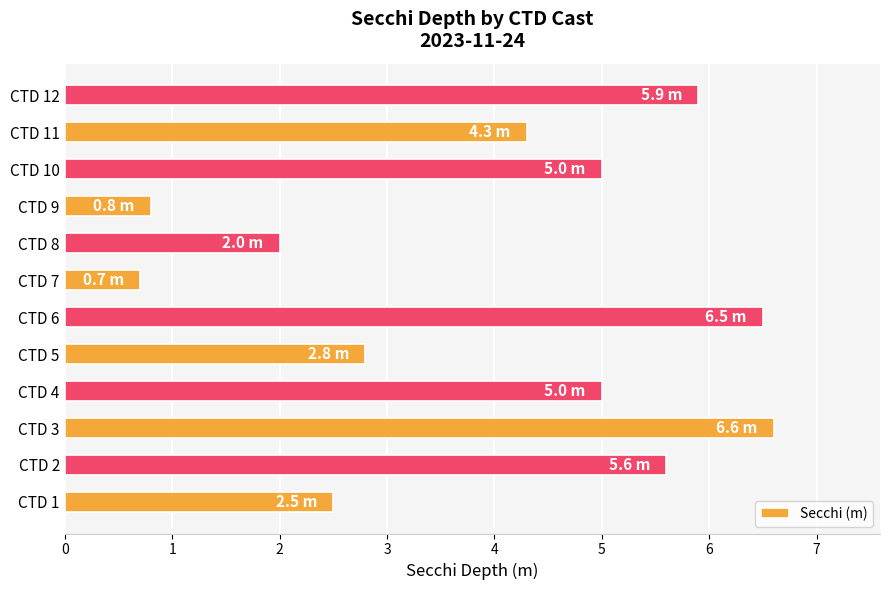

What is the ratio of the value at CTD 8 to the value at CTD 1?

0.8